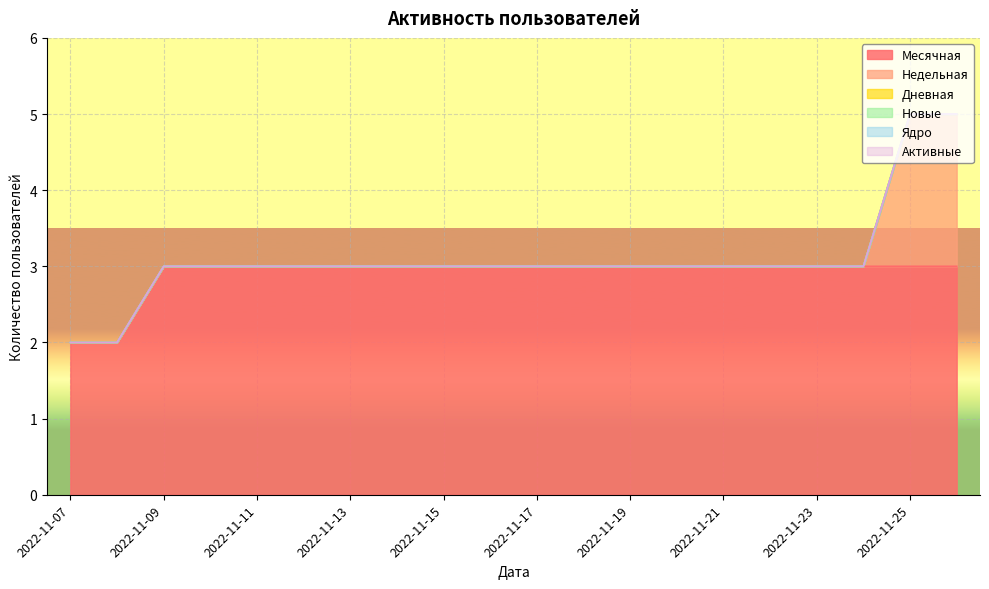

What are all the series names shown in the legend?

Месячная, Недельная, Дневная, Новые, Ядро, Активные